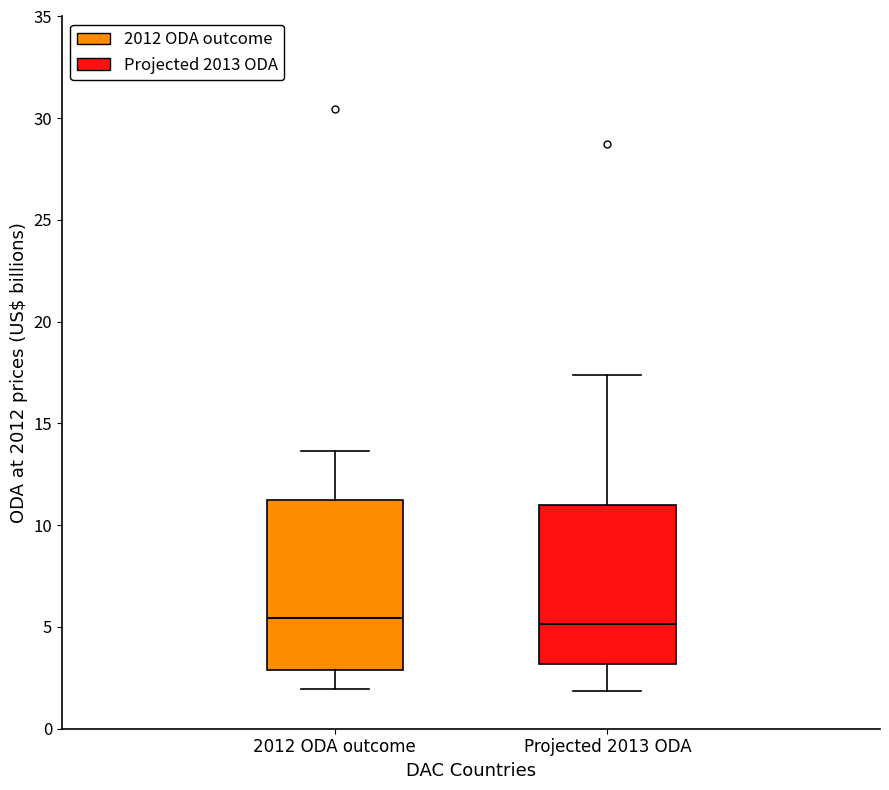

Where does the lower whisker of the box for 2012 ODA outcome end on the y-axis? The values are not printed on the chart, so give them approximately, as read against the axis.

2.0